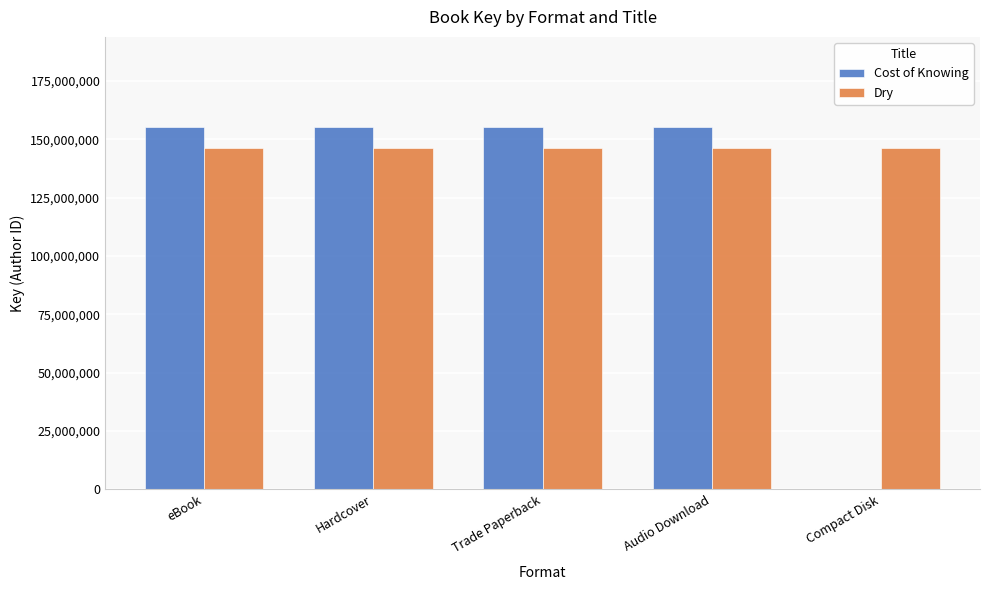

Count the number of data series in this chart.

2